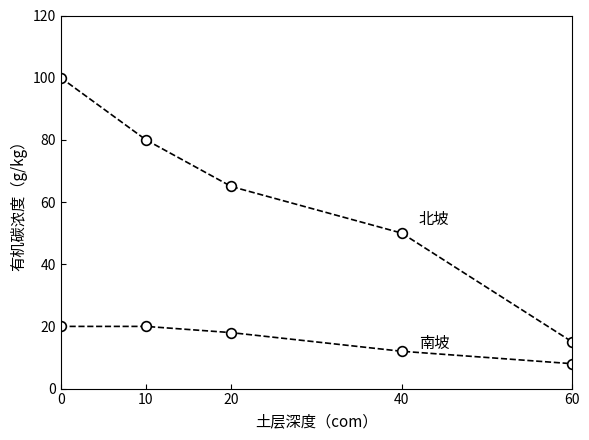

How many lines are shown in the chart?

2